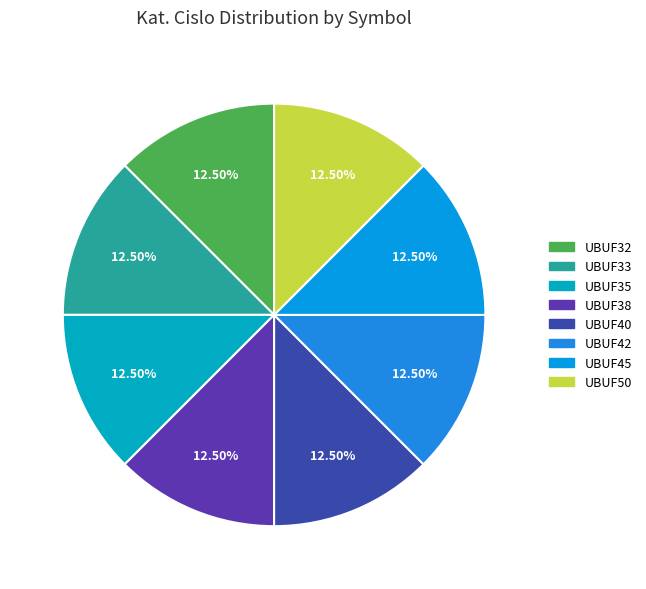

To the nearest percent, what is the combined percentage of UBUF32 and UBUF35?

25%